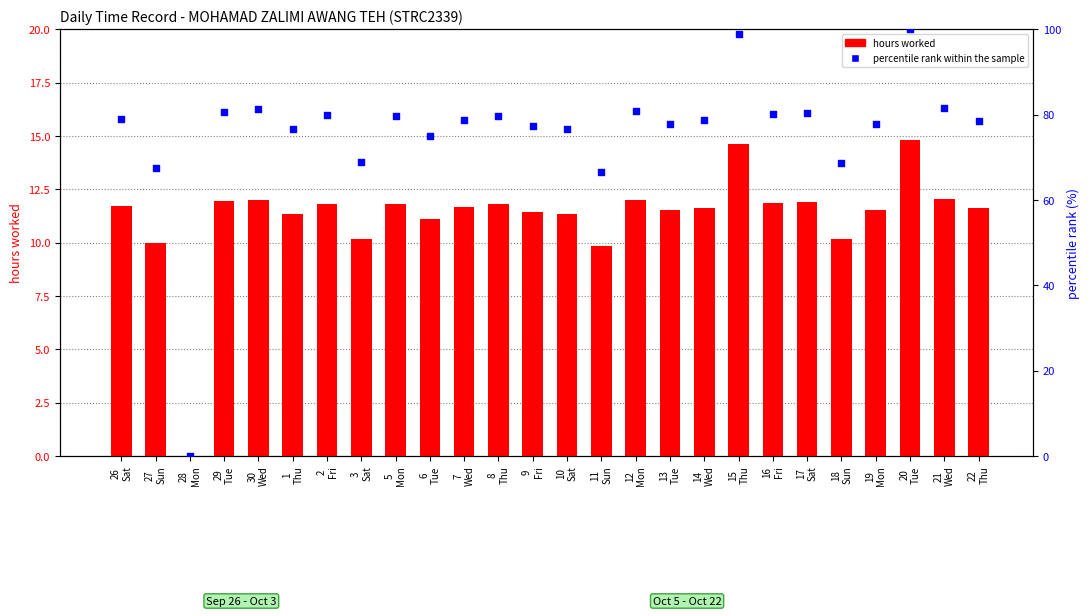

What is the total value across all series at 16
Fri?

91.9